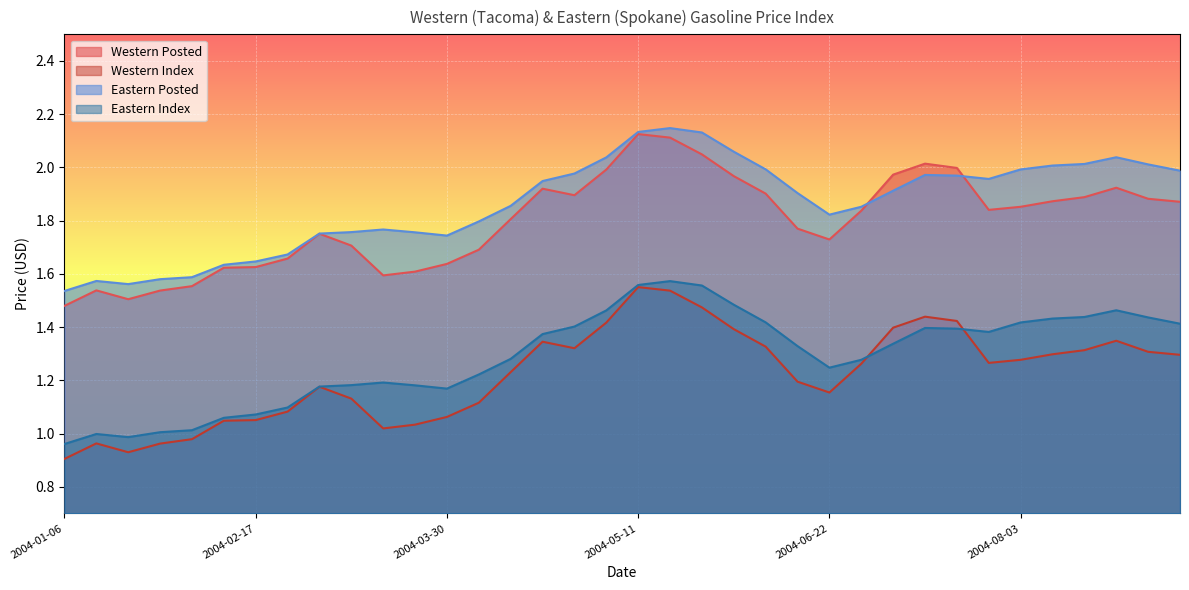

What is the average value of the Western Index series?

1.2